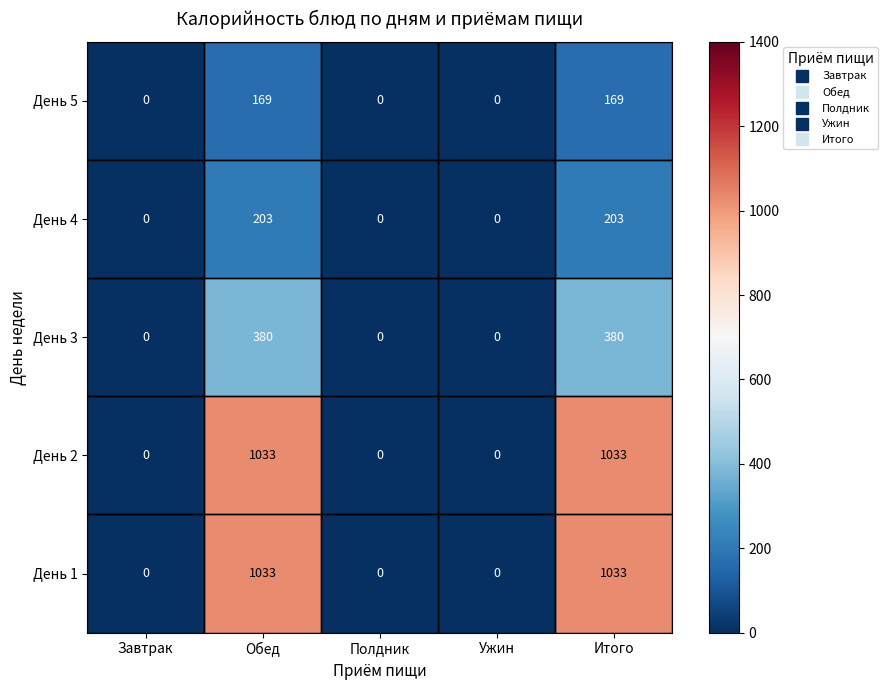

The value of День 4 at Ужин is -131. True or false?

False